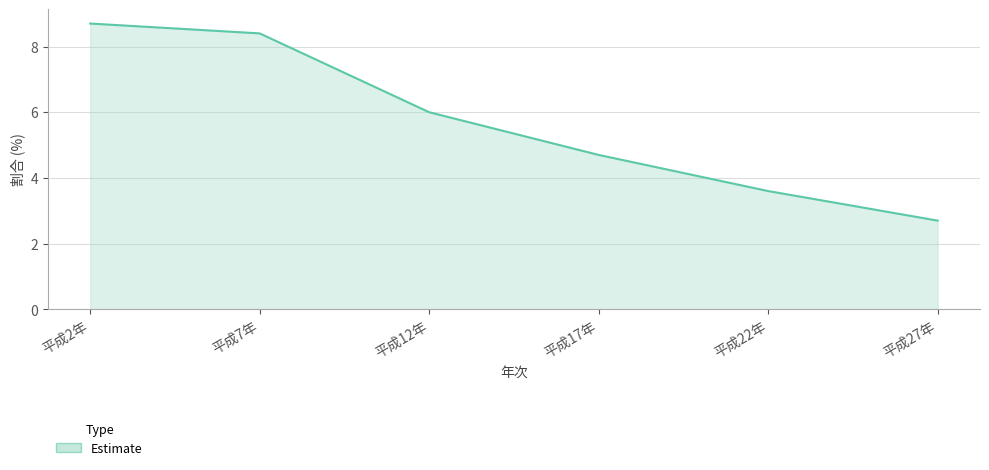

Where does the data first go above 6?

平成2年